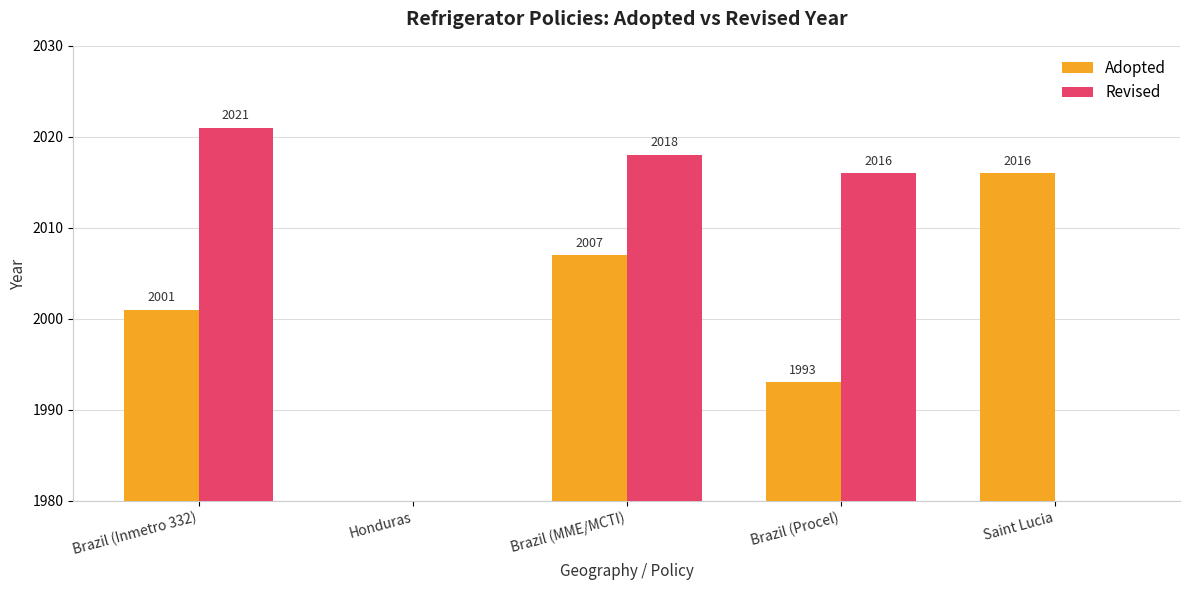

How many values in the Revised series exceed 2016?

2